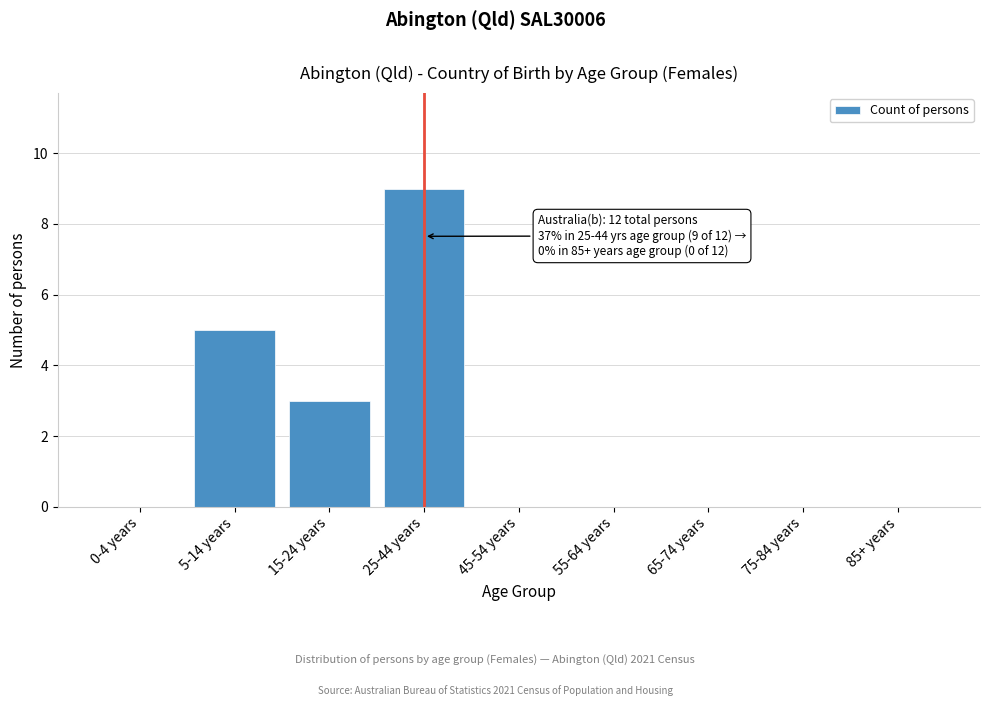

Reading left to right, what are all the values shown in this chart?

0-4 years=0	5-14 years=5	15-24 years=3	25-44 years=9	45-54 years=0	55-64 years=0	65-74 years=0	75-84 years=0	85+ years=0